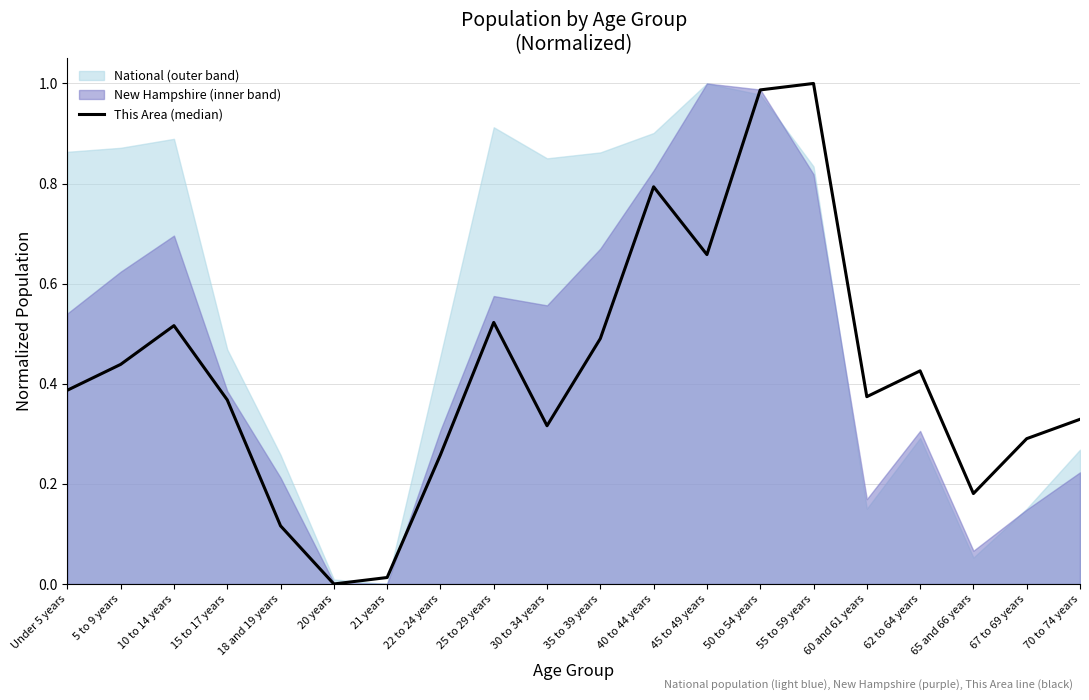

How many positive values are there?

19